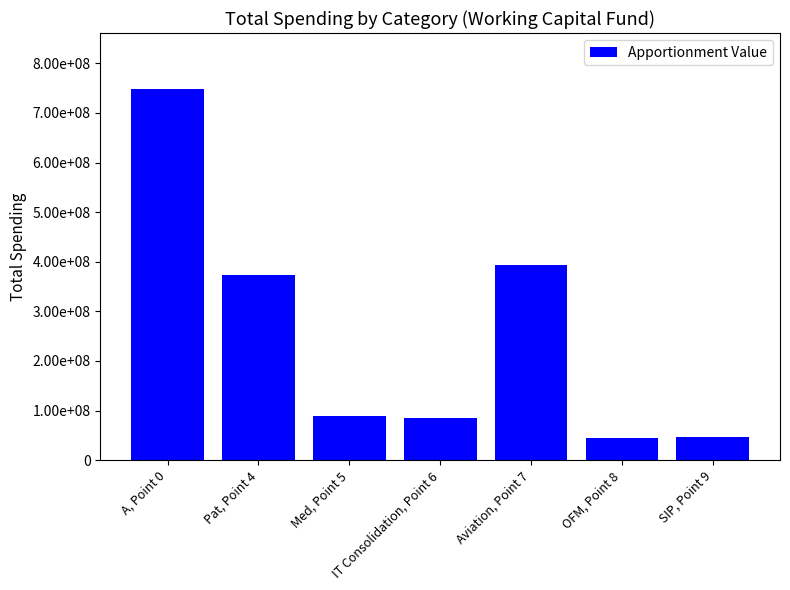

True or false: the data shows 547108796 at Aviation, Point 7.

False